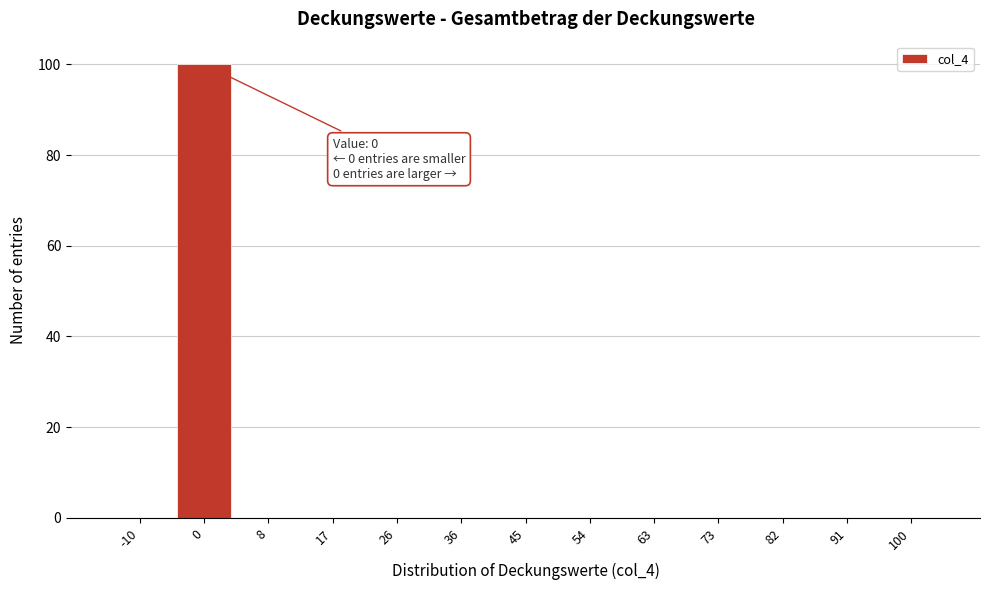

Reading right to left, list all the values displayed in this chart.

100=0	91=0	82=0	73=0	63=0	54=0	45=0	36=0	26=0	17=0	8=0	0=100	-10=0